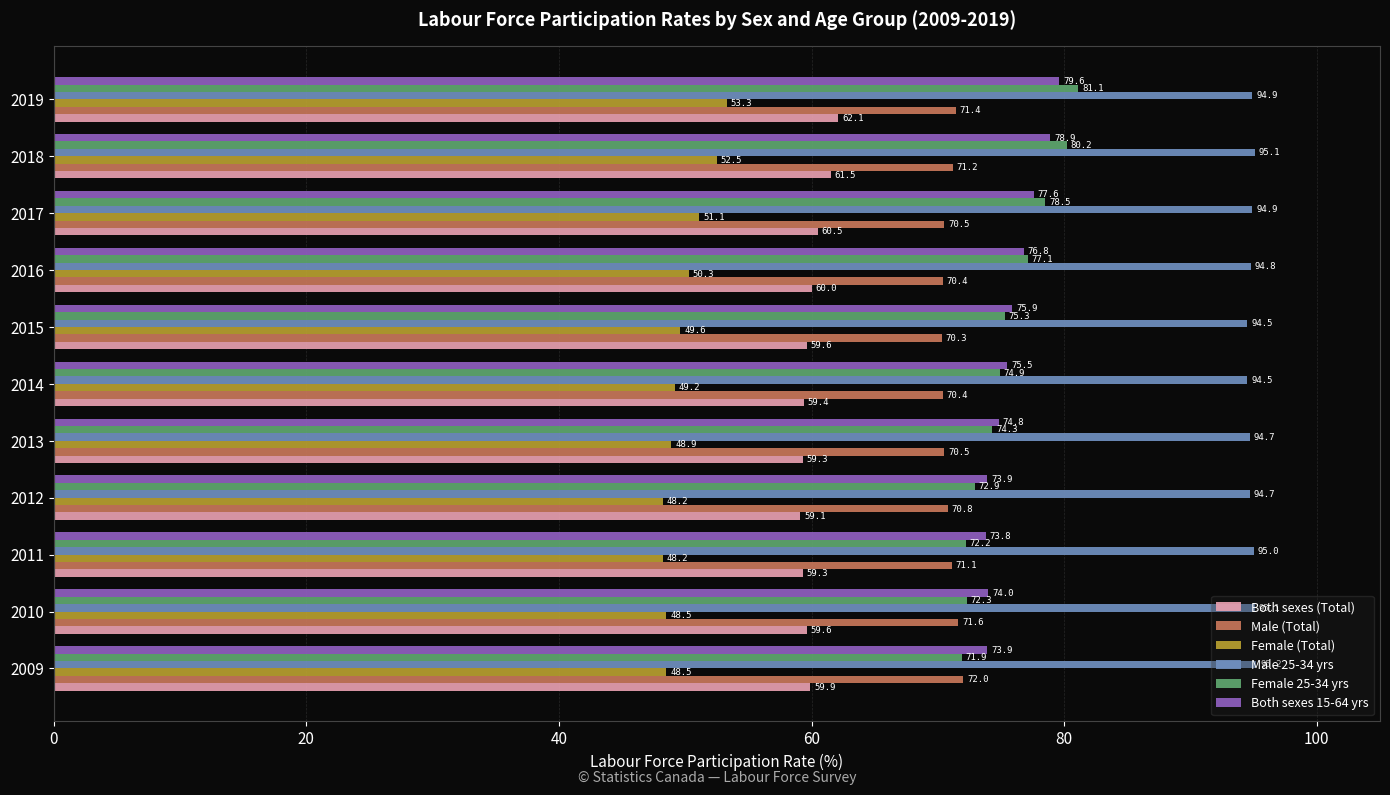

True or false: Both sexes (Total) has a value of 100.4 at 2019.

False